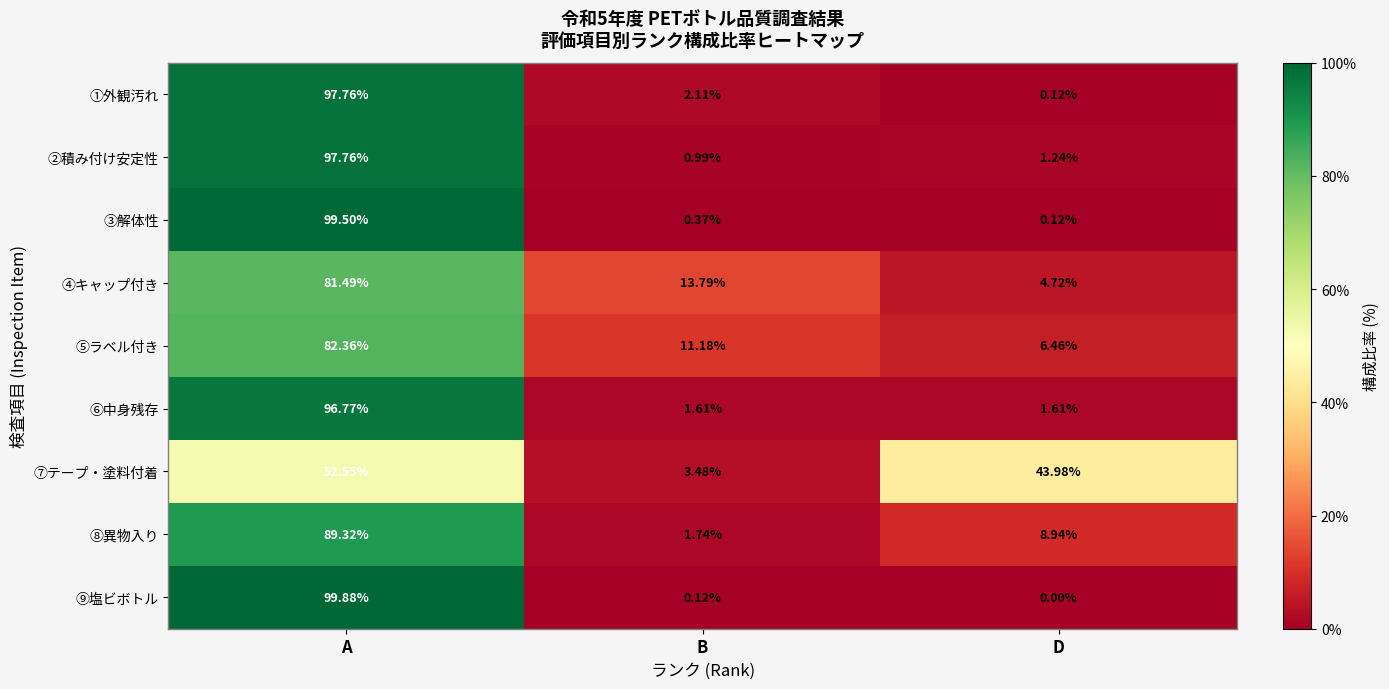

List the labels in order of ⑨塩ビボトル value, largest first.

A, B, D